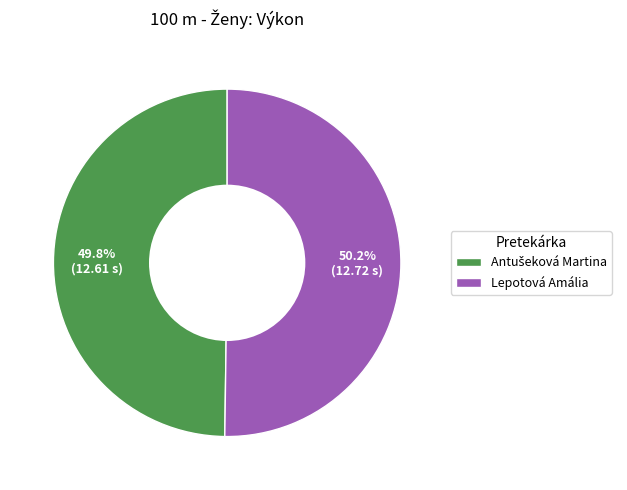

Is there any slice that represents more than half of the pie?

Yes